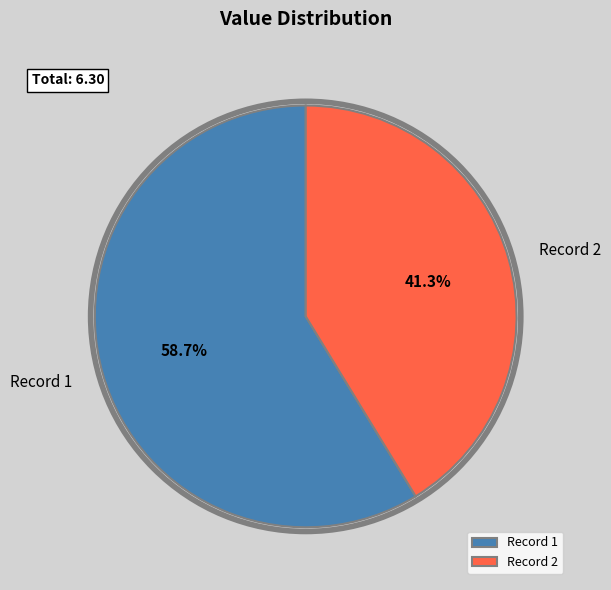

Which category has the biggest portion of the pie?

Record 1